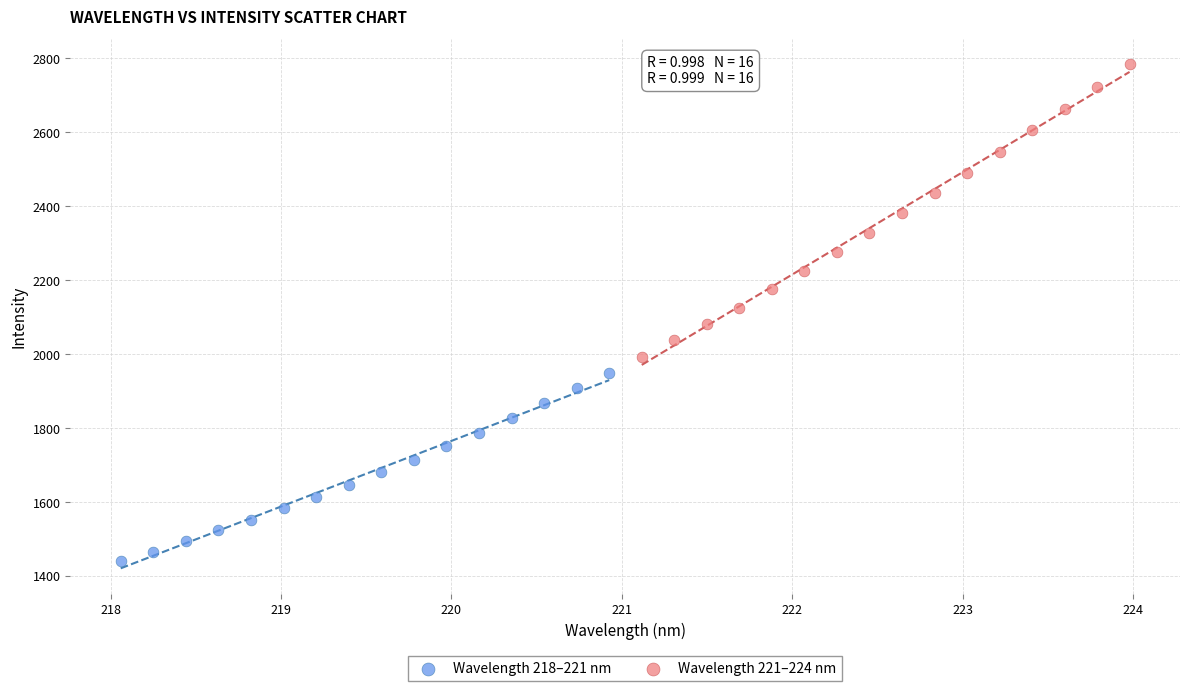

Which series reaches the maximum Y coordinate?

Wavelength 221–224 nm